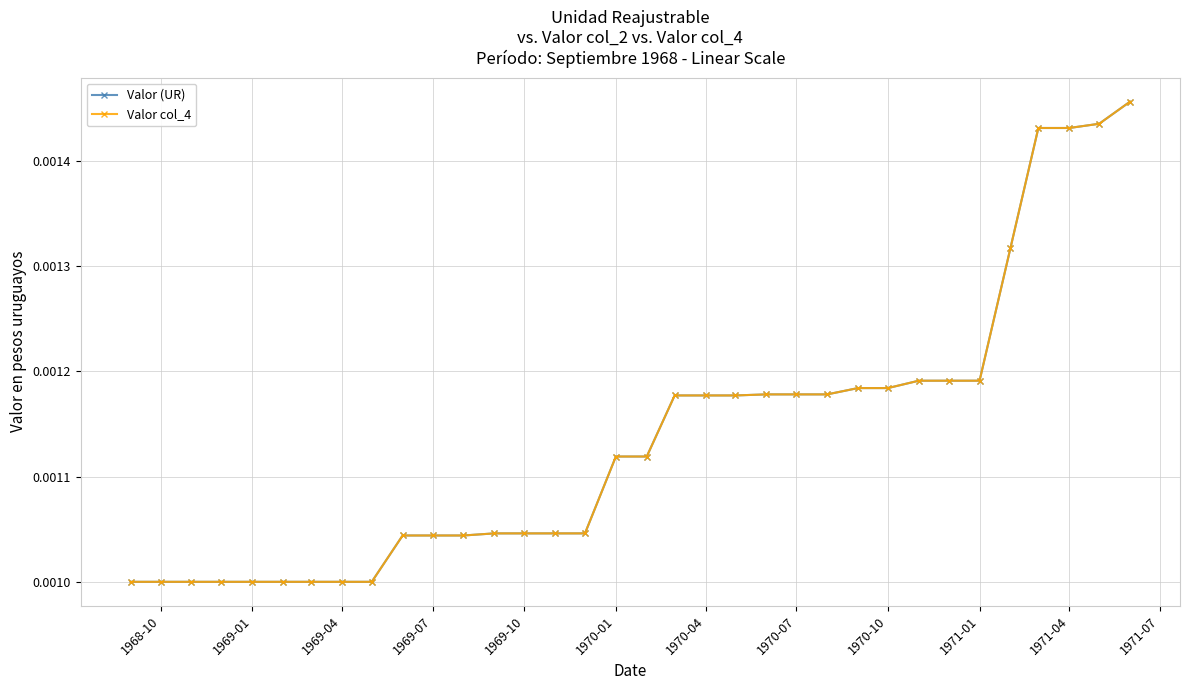

True or false: Valor (UR) and Valor col_4 intersect in this chart.

False